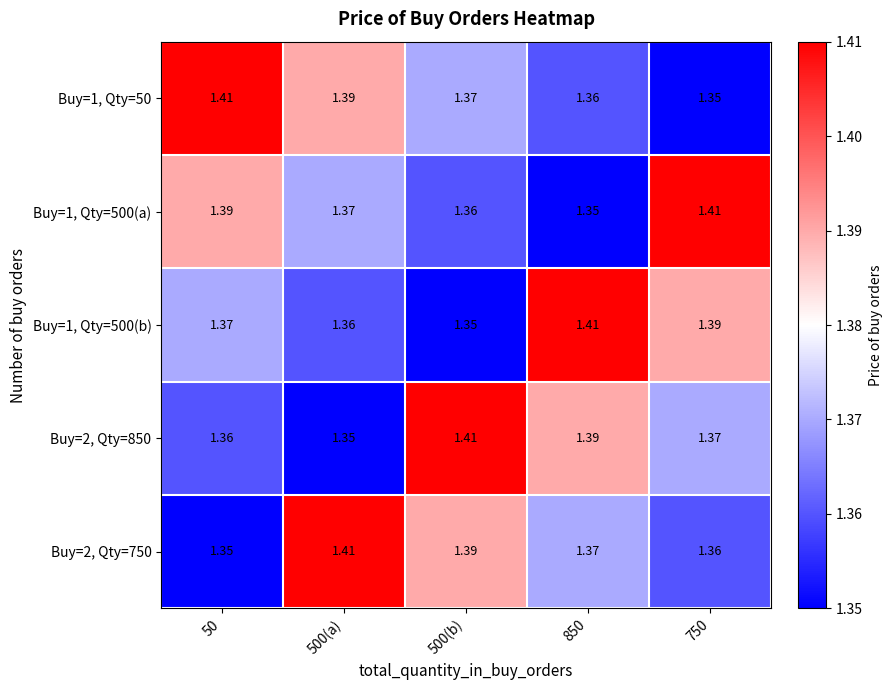

Which series has the largest range (max minus min)?

Buy=1, Qty=50